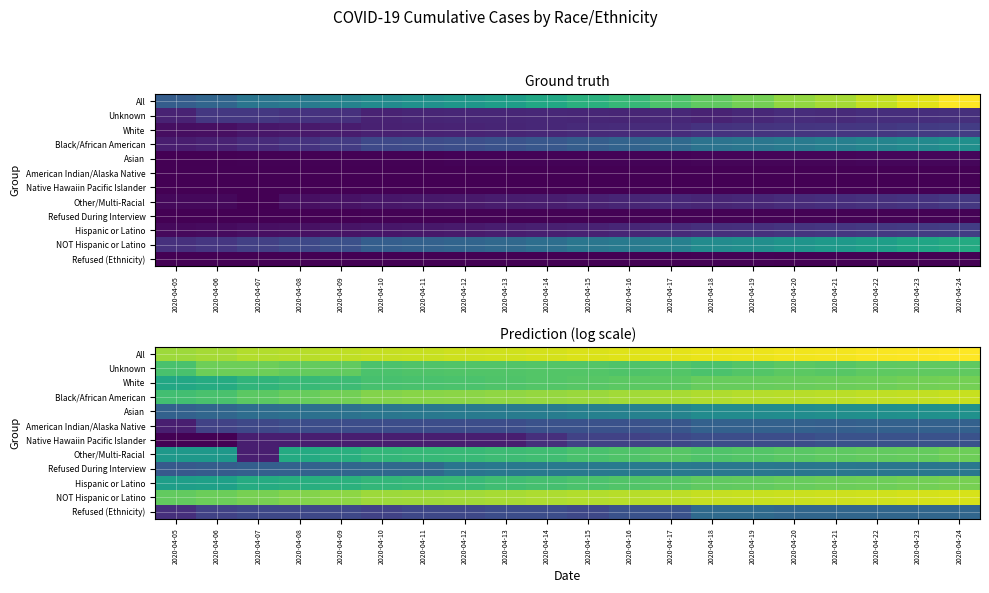

At how many categories does at least one series exceed 5?

20